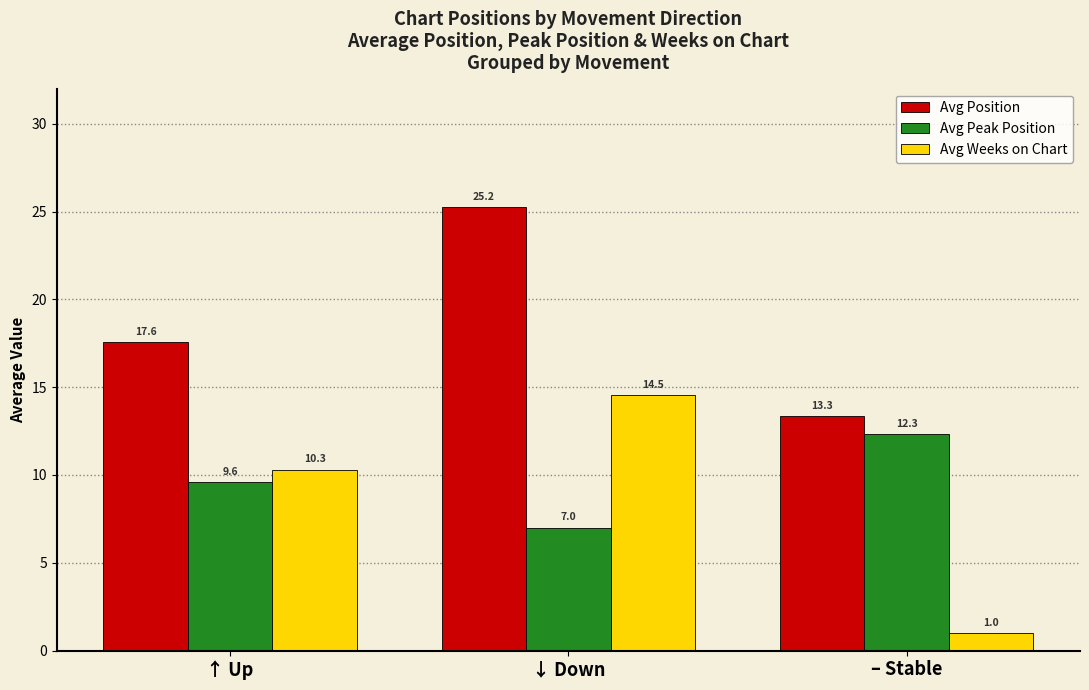

Reading right to left, transcribe all the data shown in this chart.

Avg Position: 13.3	25.2	17.6
Avg Peak Position: 12.3	7.0	9.6
Avg Weeks on Chart: 1.0	14.5	10.3